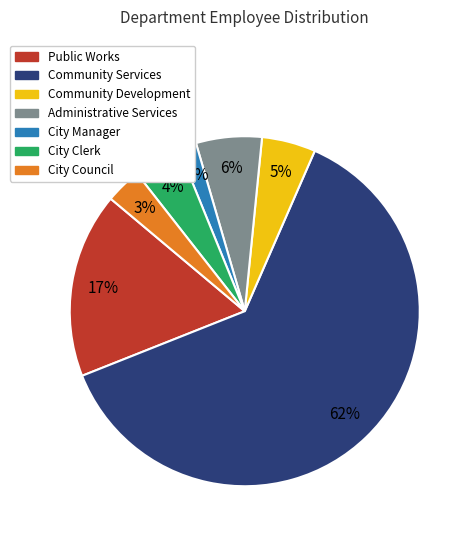

Combined, do City Council and Administrative Services account for over 50%?

No